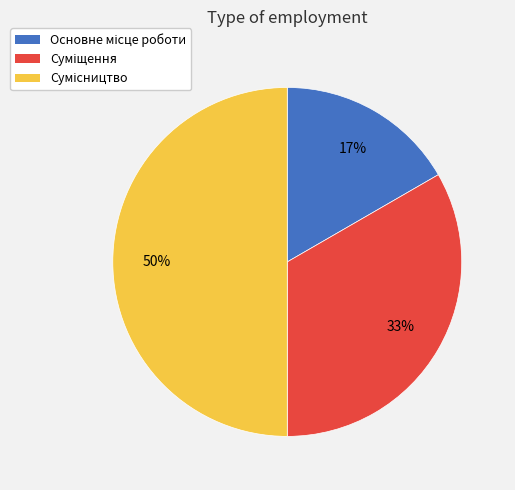

Count the number of slices in the pie.

3